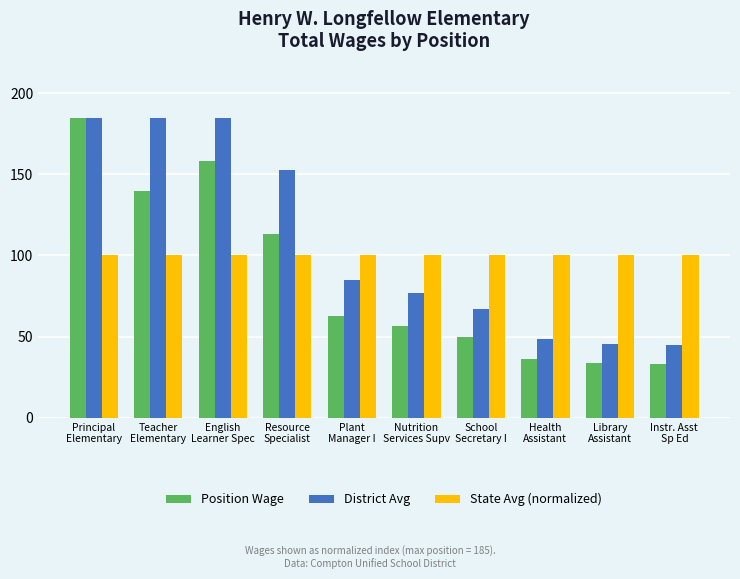

What is the label of the 6th bar from the left?

Nutrition
Services Supv